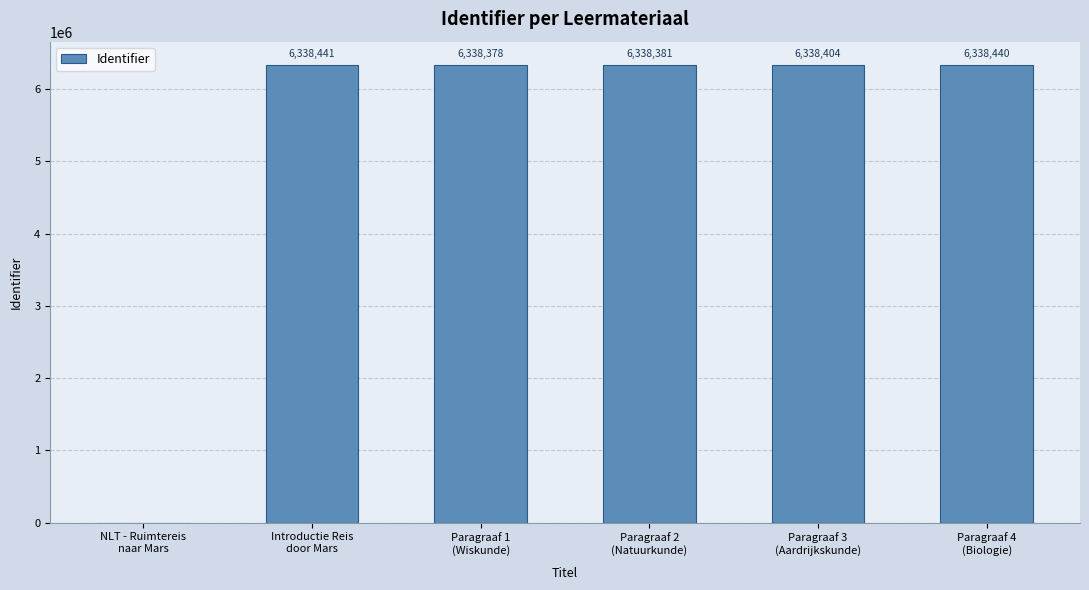

Which has a higher value, Introductie Reis
door Mars or Paragraaf 2
(Natuurkunde)?

Introductie Reis
door Mars